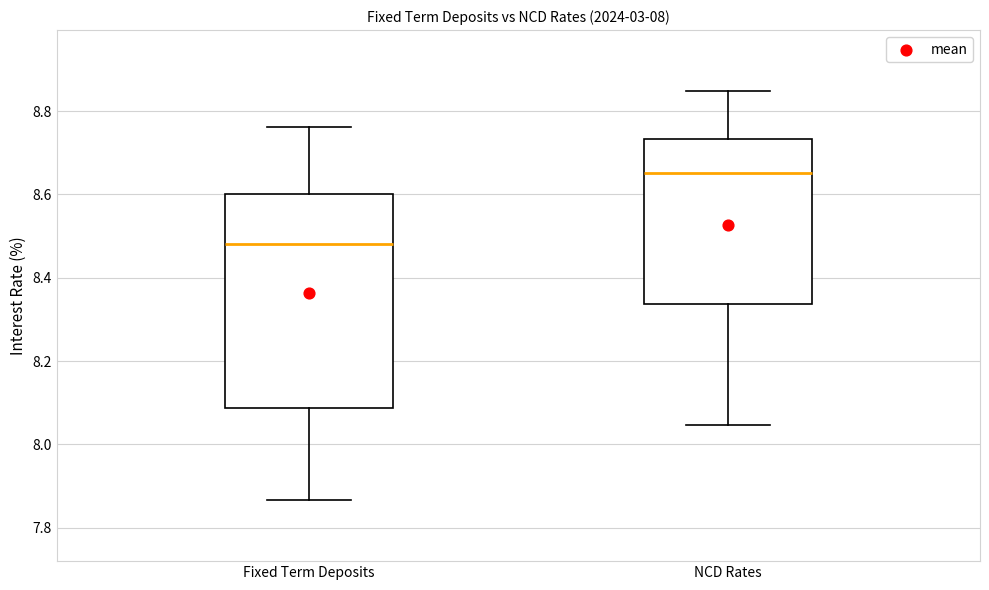

Where is the lower edge of the box for Fixed Term Deposits on the y-axis? The values are not printed on the chart, so give them approximately, as read against the axis.

8.08